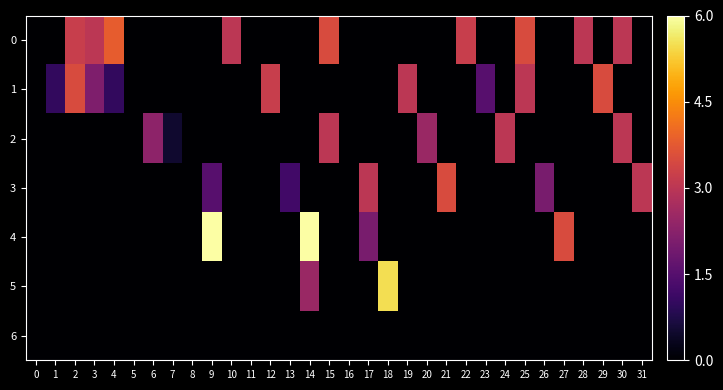

Reading left to right, what are all the values shown in this chart?

0: 0=0.0	1=0.0	2=3.2	3=3.0	4=3.8	5=0.0	6=0.0	7=0.0	8=0.0	9=0.0	10=3.0	11=0.0	12=0.0	13=0.0	14=0.0	15=3.5	16=0.0	17=0.0	18=0.0	19=0.0	20=0.0	21=0.0	22=3.2	23=0.0	24=0.0	25=3.5	26=0.0	27=0.0	28=3.0	29=0.0	30=3.0	31=0.0
1: 0=0.0	1=1.0	2=3.5	3=2.1	4=1.0	5=0.0	6=0.0	7=0.0	8=0.0	9=0.0	10=0.0	11=0.0	12=3.2	13=0.0	14=0.0	15=0.0	16=0.0	17=0.0	18=0.0	19=3.0	20=0.0	21=0.0	22=0.0	23=1.5	24=0.0	25=3.0	26=0.0	27=0.0	28=0.0	29=3.5	30=0.0	31=0.0
2: 0=0.0	1=0.0	2=0.0	3=0.0	4=0.0	5=0.0	6=2.3	7=0.5	8=0.0	9=0.0	10=0.0	11=0.0	12=0.0	13=0.0	14=0.0	15=3.0	16=0.0	17=0.0	18=0.0	19=0.0	20=2.5	21=0.0	22=0.0	23=0.0	24=3.0	25=0.0	26=0.0	27=0.0	28=0.0	29=0.0	30=3.0	31=0.0
3: 0=0.0	1=0.0	2=0.0	3=0.0	4=0.0	5=0.0	6=0.0	7=0.0	8=0.0	9=1.5	10=0.0	11=0.0	12=0.0	13=1.2	14=0.0	15=0.0	16=0.0	17=3.0	18=0.0	19=0.0	20=0.0	21=3.5	22=0.0	23=0.0	24=0.0	25=0.0	26=2.0	27=0.0	28=0.0	29=0.0	30=0.0	31=3.0
4: 0=0.0	1=0.0	2=0.0	3=0.0	4=0.0	5=0.0	6=0.0	7=0.0	8=0.0	9=6.0	10=0.0	11=0.0	12=0.0	13=0.0	14=6.0	15=0.0	16=0.0	17=2.0	18=0.0	19=0.0	20=0.0	21=0.0	22=0.0	23=0.0	24=0.0	25=0.0	26=0.0	27=3.5	28=0.0	29=0.0	30=0.0	31=0.0
5: 0=0.0	1=0.0	2=0.0	3=0.0	4=0.0	5=0.0	6=0.0	7=0.0	8=0.0	9=0.0	10=0.0	11=0.0	12=0.0	13=0.0	14=2.5	15=0.0	16=0.0	17=0.0	18=5.5	19=0.0	20=0.0	21=0.0	22=0.0	23=0.0	24=0.0	25=0.0	26=0.0	27=0.0	28=0.0	29=0.0	30=0.0	31=0.0
6: 0=0.0	1=0.0	2=0.0	3=0.0	4=0.0	5=0.0	6=0.0	7=0.0	8=0.0	9=0.0	10=0.0	11=0.0	12=0.0	13=0.0	14=0.0	15=0.0	16=0.0	17=0.0	18=0.0	19=0.0	20=0.0	21=0.0	22=0.0	23=0.0	24=0.0	25=0.0	26=0.0	27=0.0	28=0.0	29=0.0	30=0.0	31=0.0